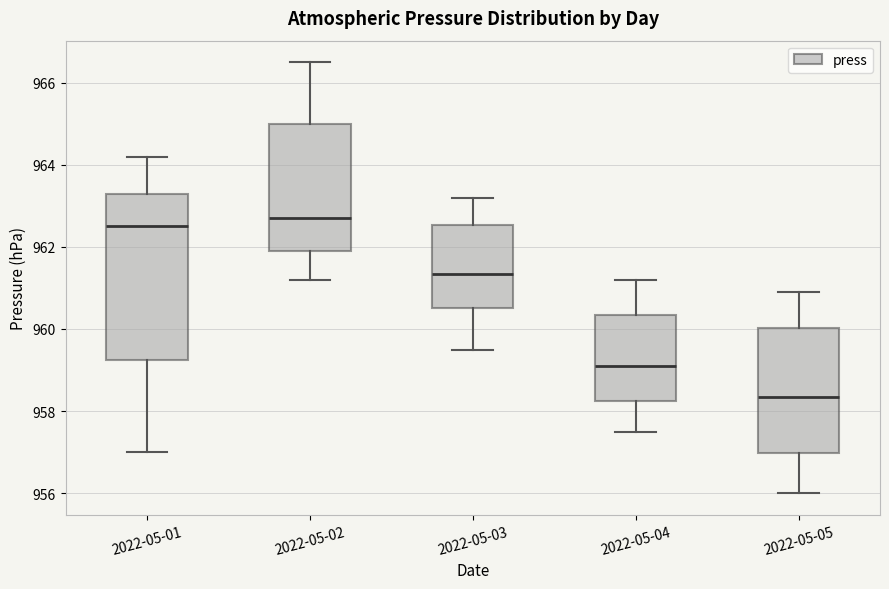

Comparing the boxes themselves (not the whiskers), which one is the tallest?

2022-05-01